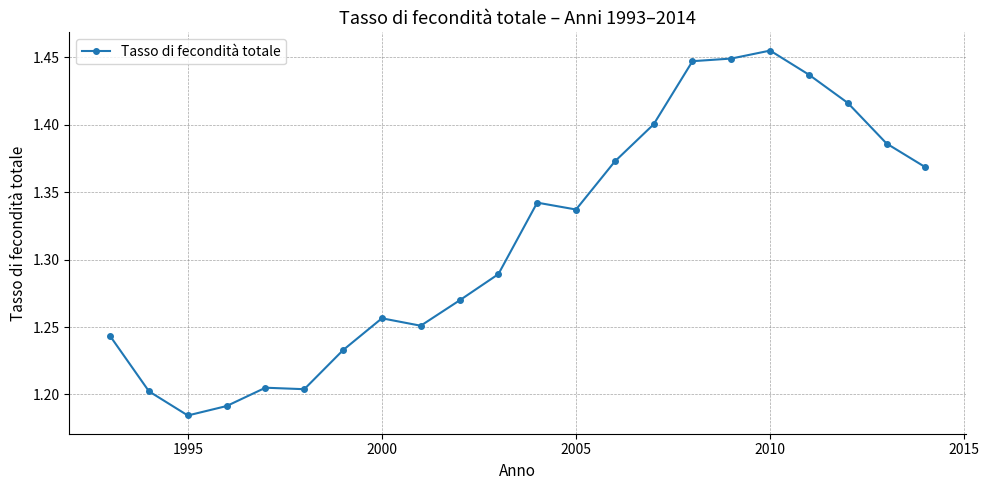

True or false: there are more than 1 points higher than both neighbors.

True